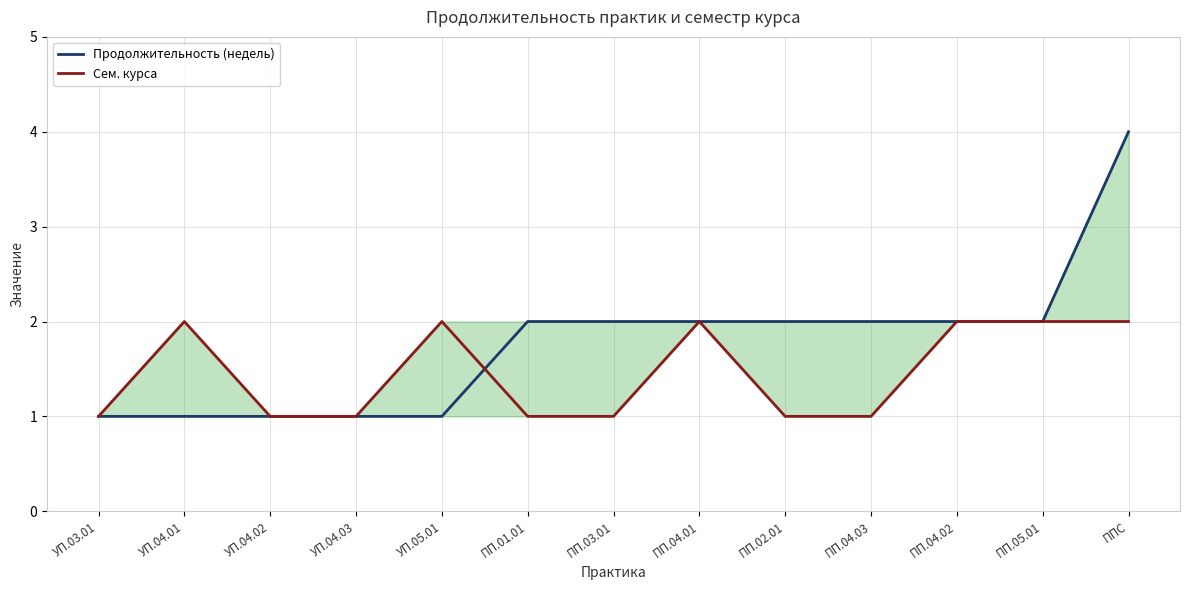

Between УП.03.01 and УП.05.01, which is larger?

УП.03.01